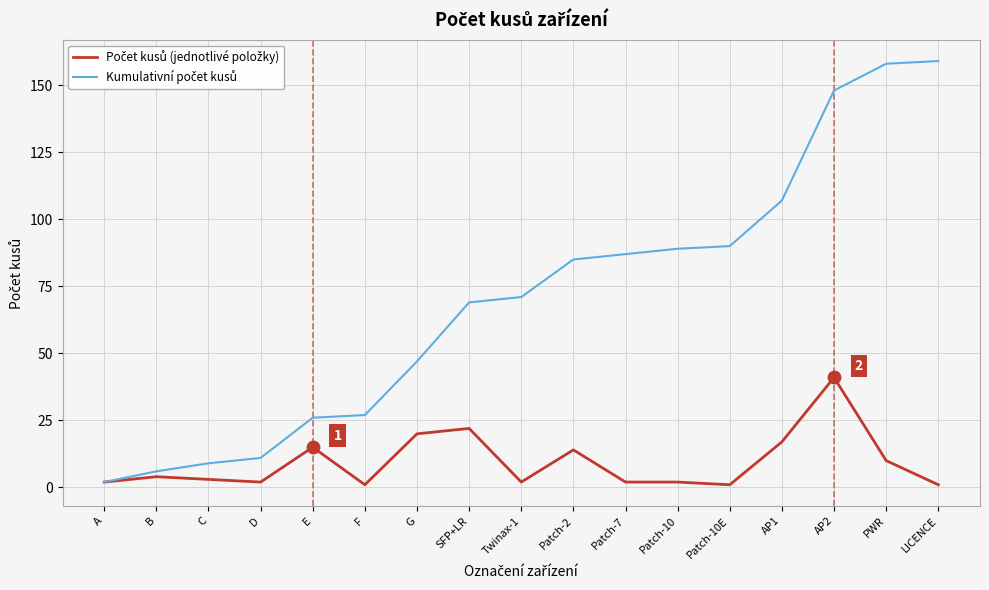

What is the spread (max minus min) of values at G?

27